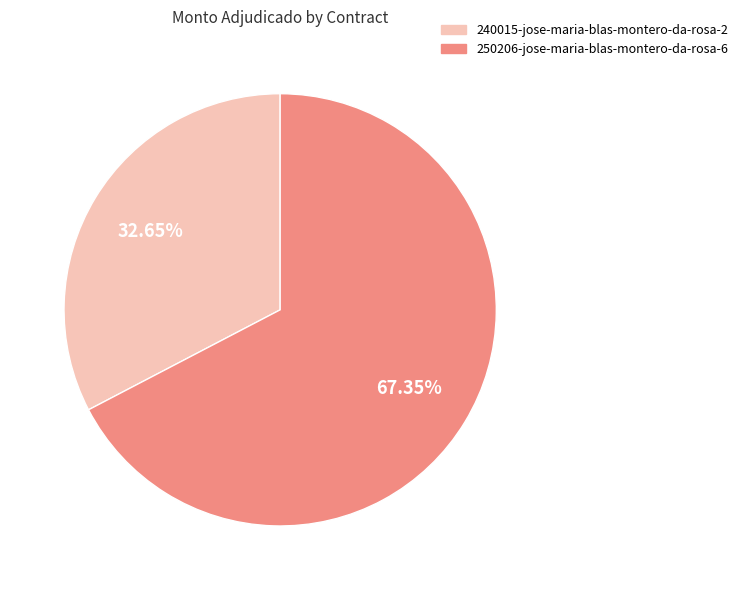

The 240015-jose-maria-blas-montero-da-rosa-2 slice represents 33% of the pie. True or false?

True